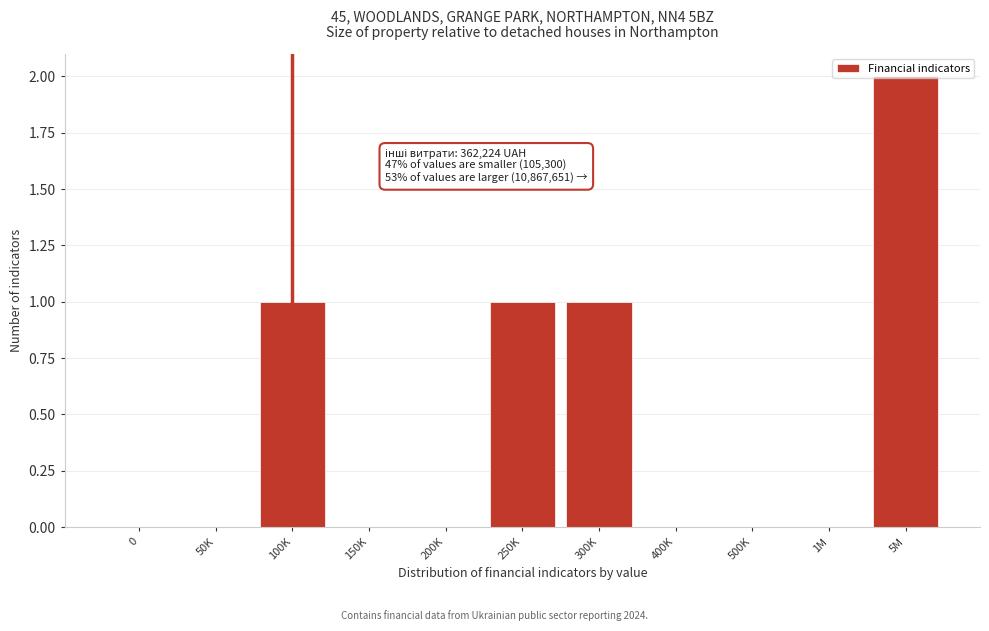

Which label corresponds to the largest value in the chart?

5M